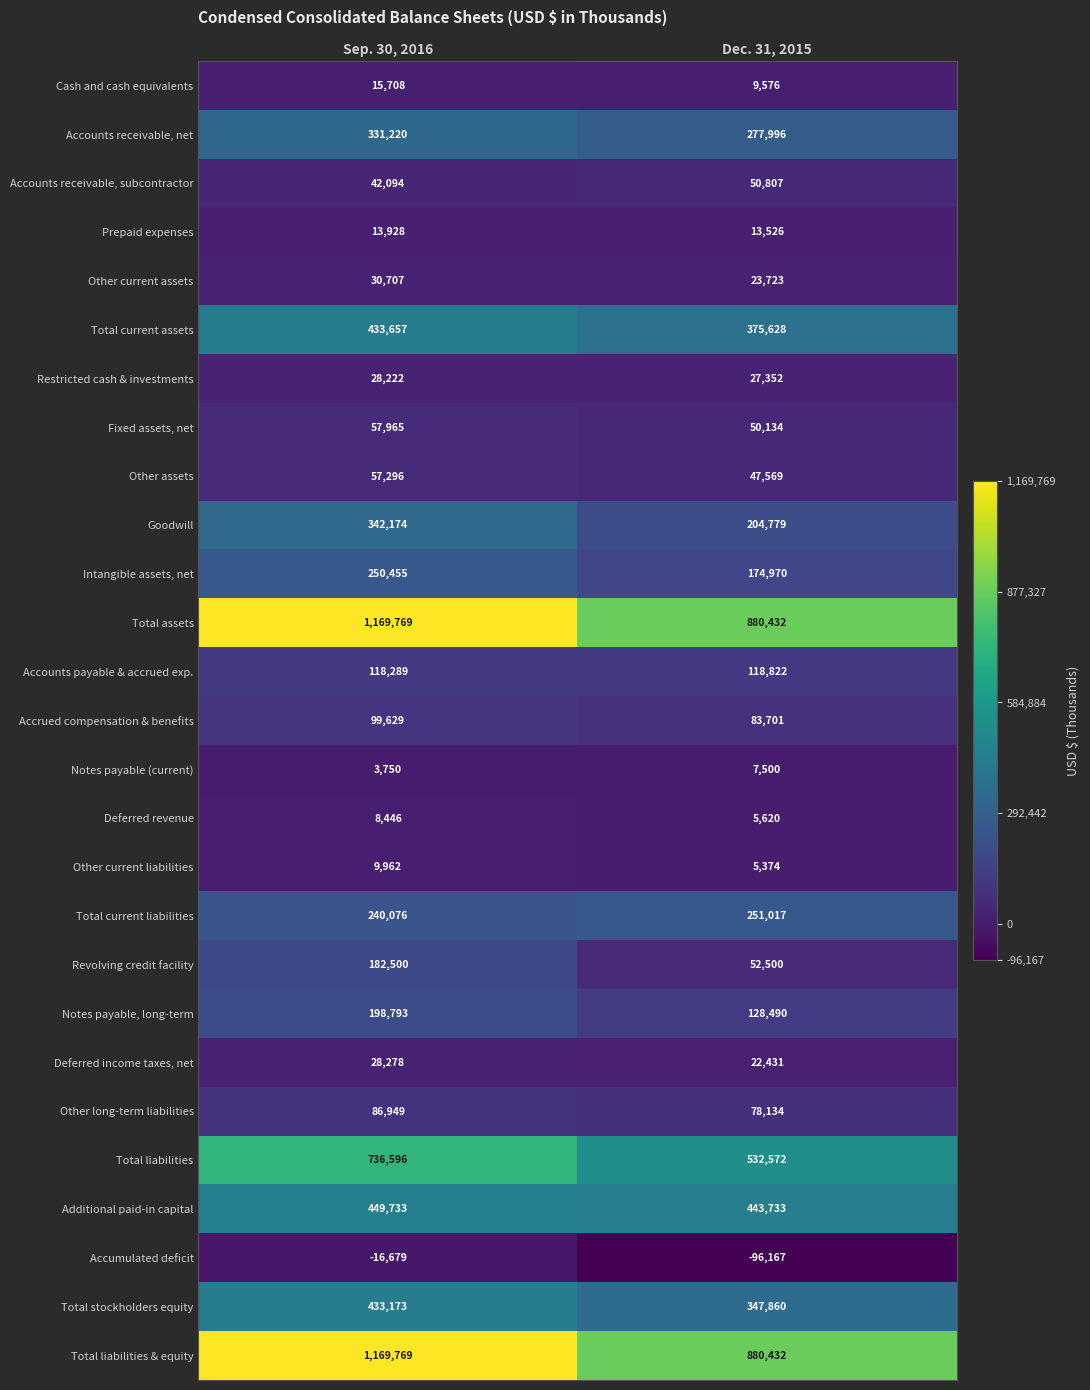

What is the total value across all series at Dec. 31, 2015?

4998511